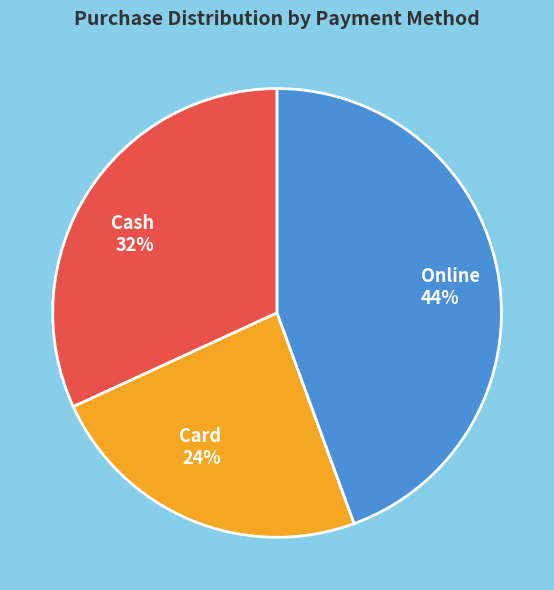

How many slices are in this pie chart?

3